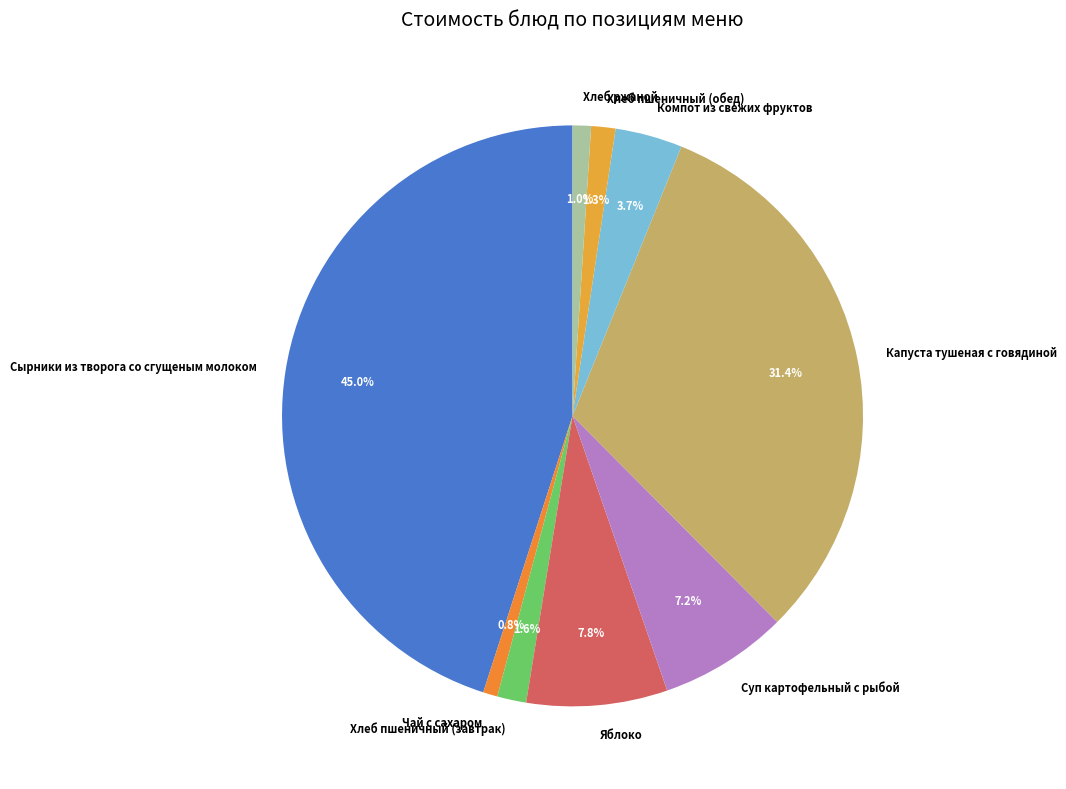

How many slices are in this pie chart?

9